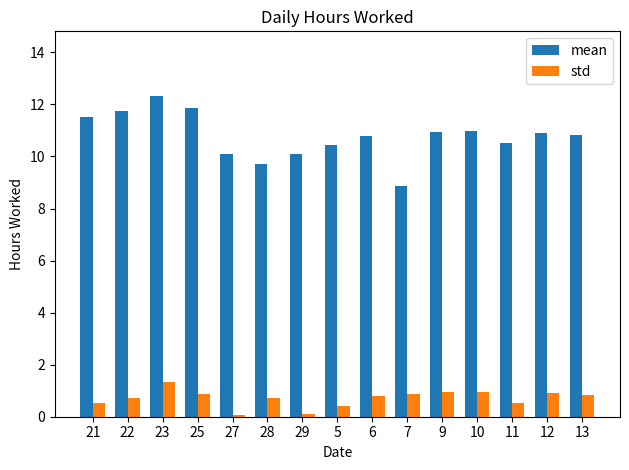

What position from the right is 12?

2